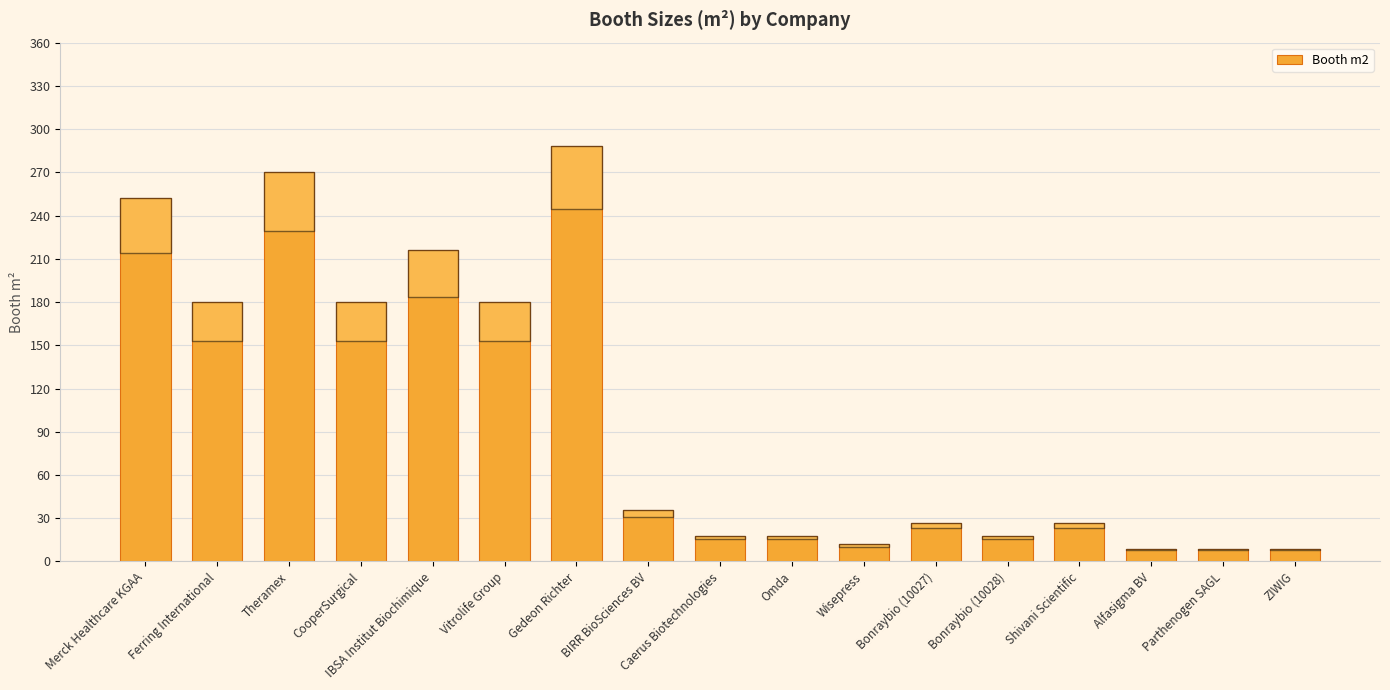

What is the label of the 6th bar from the right?

Bonraybio (10027)